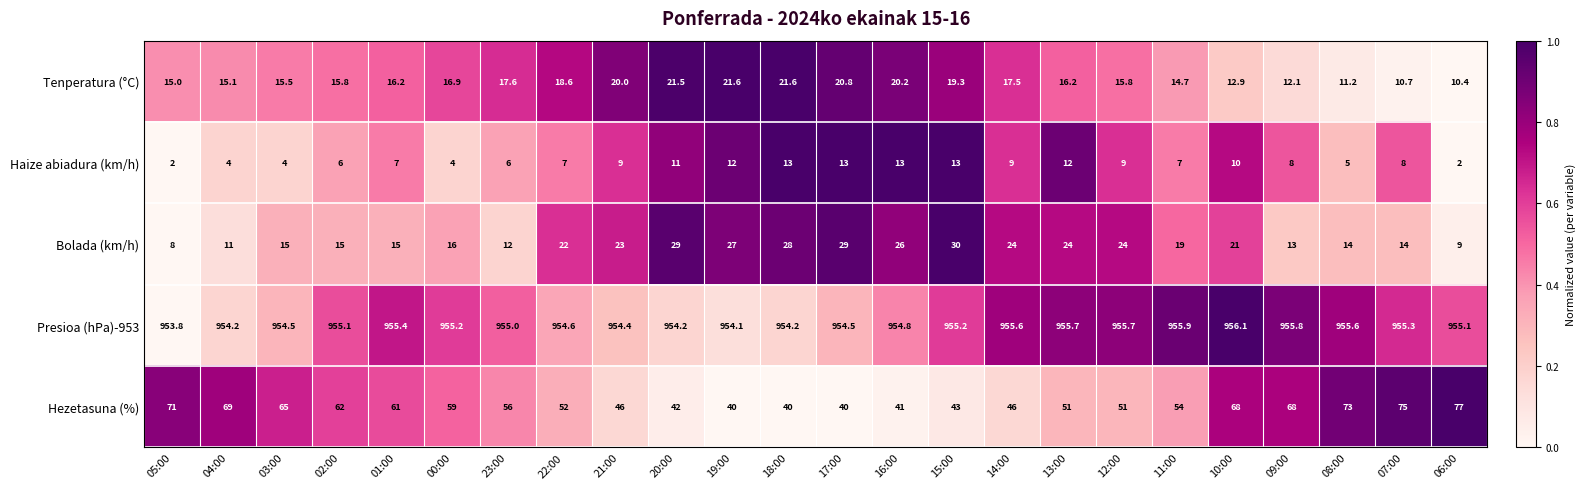

At which category is the sum across all series the highest?

10:00